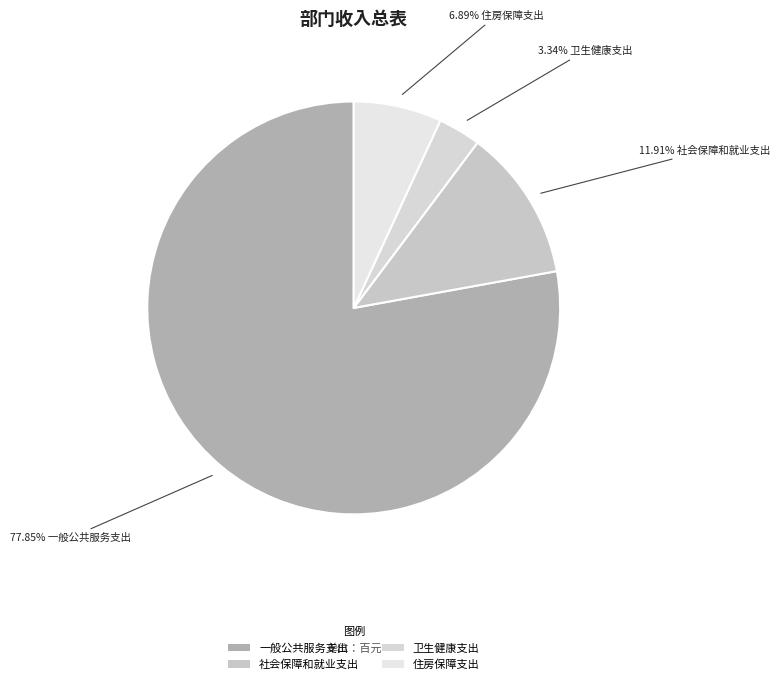

To the nearest percent, what is the difference between the 一般公共服务支出 and 卫生健康支出 slice percentages?

75%